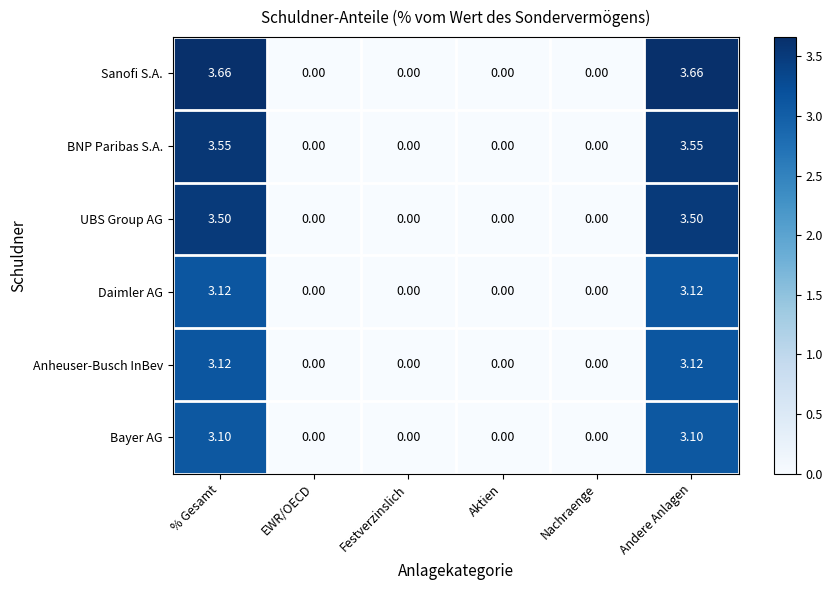

Which series has the largest total across all categories?

Sanofi S.A.